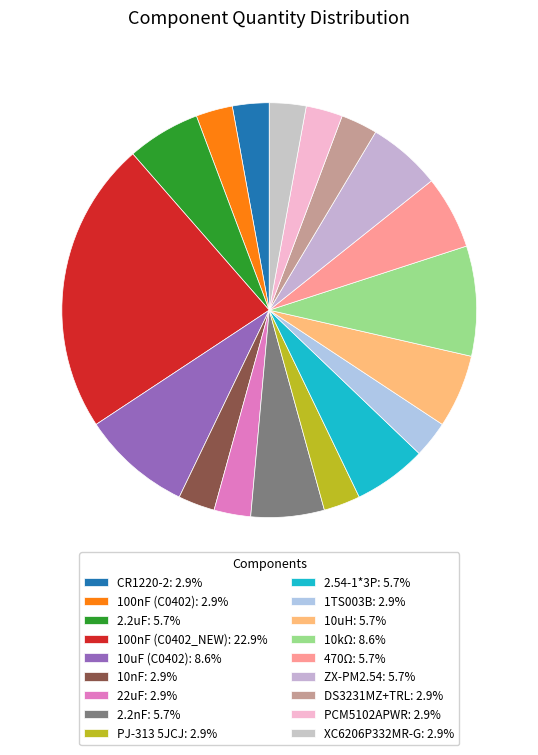

What is the smallest slice in the pie chart?

CR1220-2